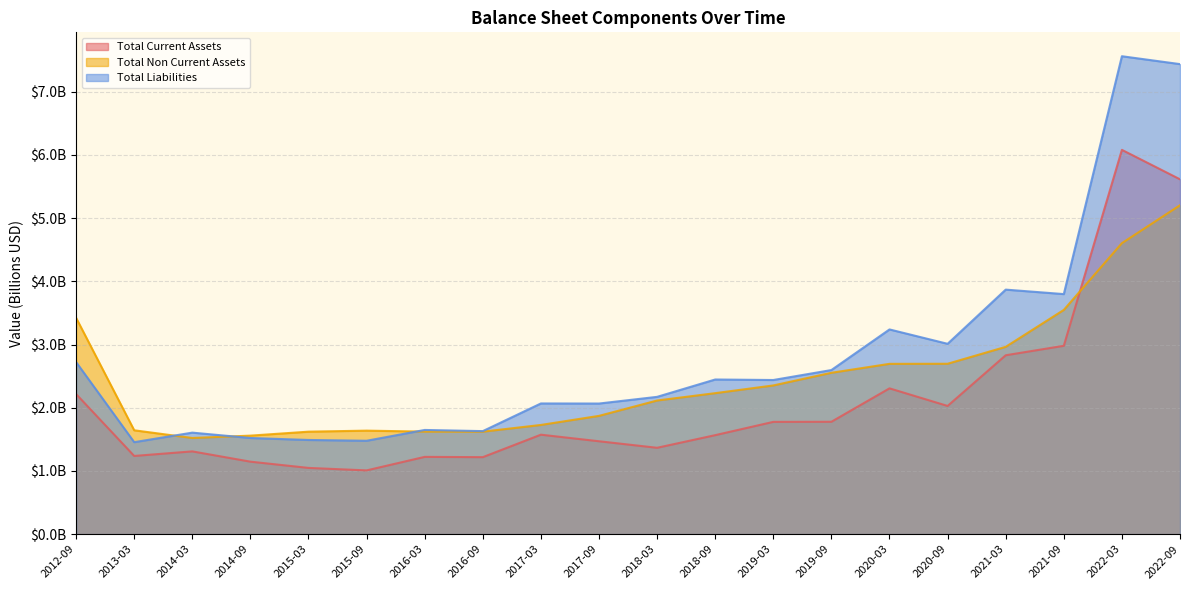

True or false: Total Liabilities and Total Current Assets cross at least once.

False